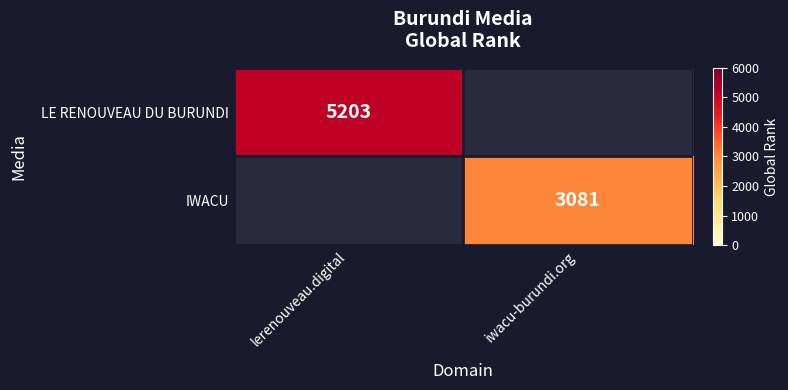

Which category has the lowest value across all series?

iwacu-burundi.org